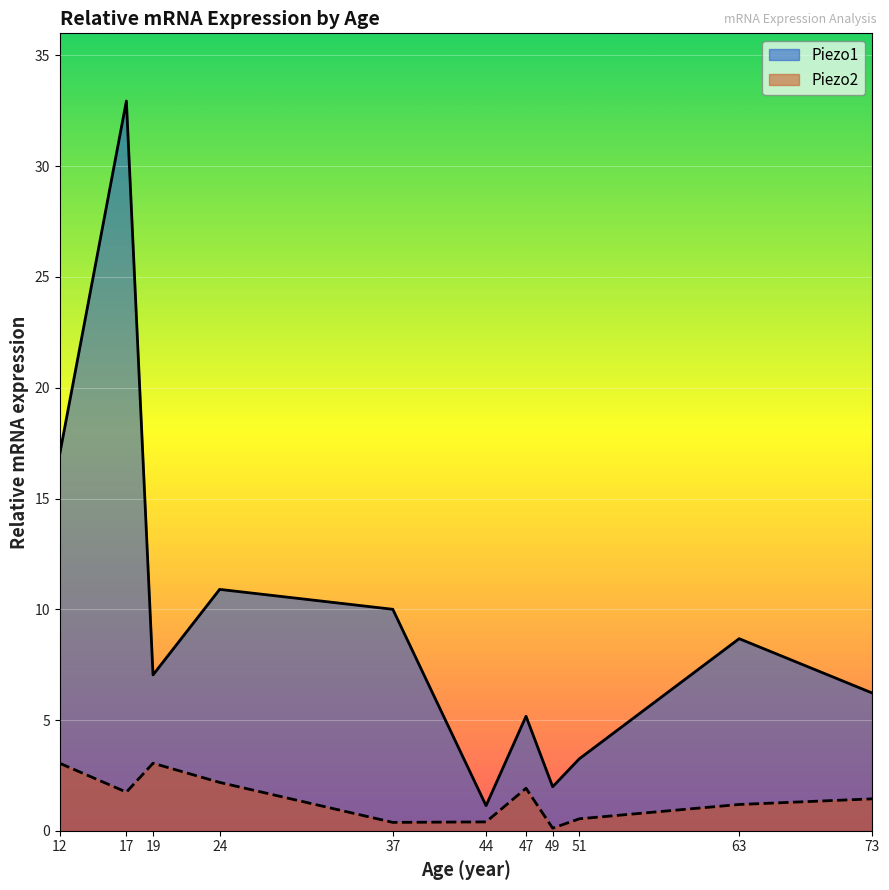

True or false: Piezo2 has a value of 1.4 at 73.

True